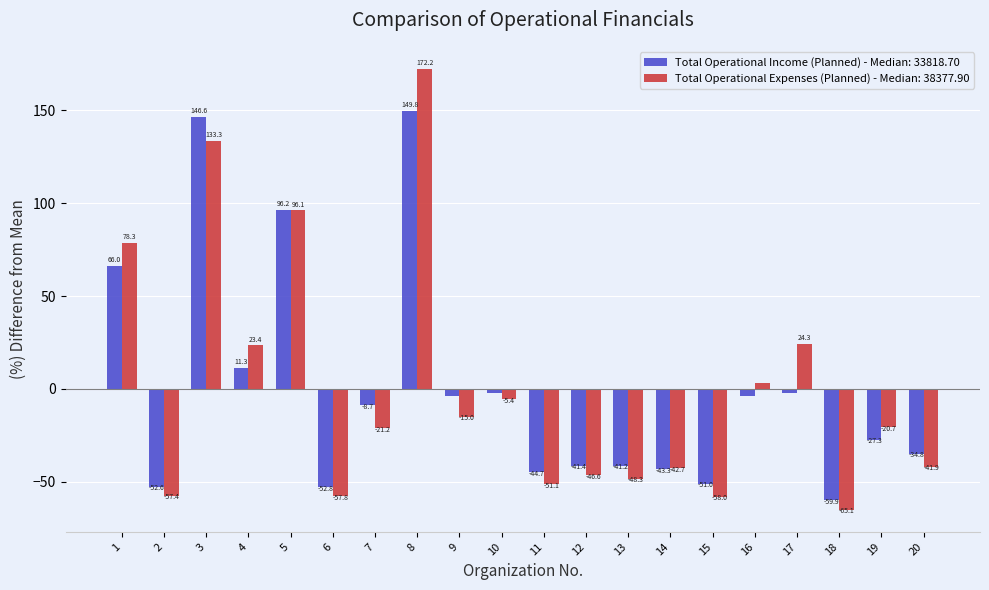

What is the total value across all series at 14?

-86.0